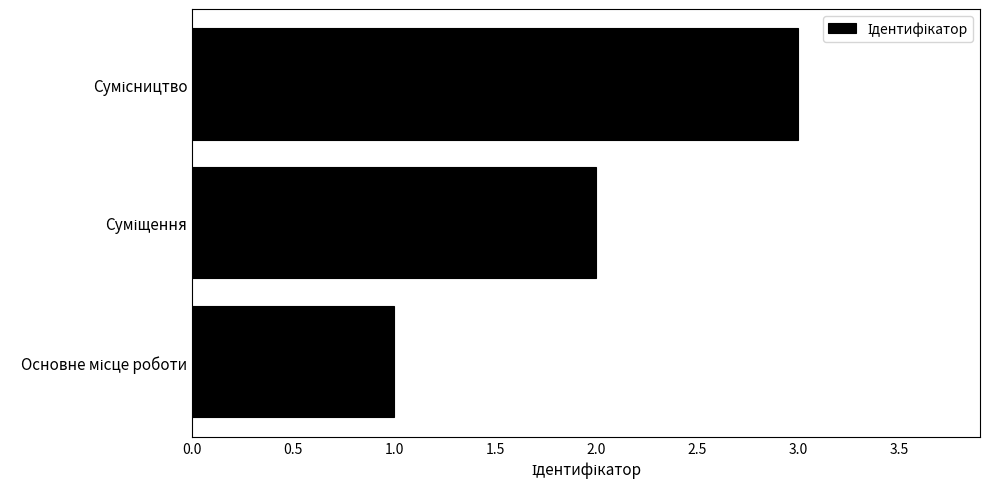

What is the smallest value displayed?

1